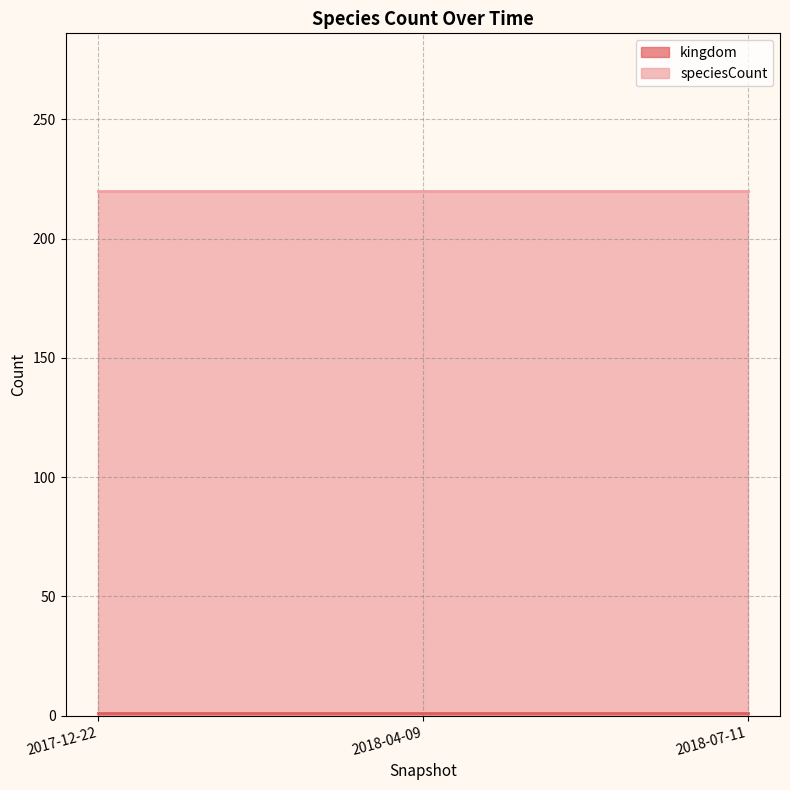

What is the sum of the kingdom values at 2018-04-09 and 2018-07-11?

2